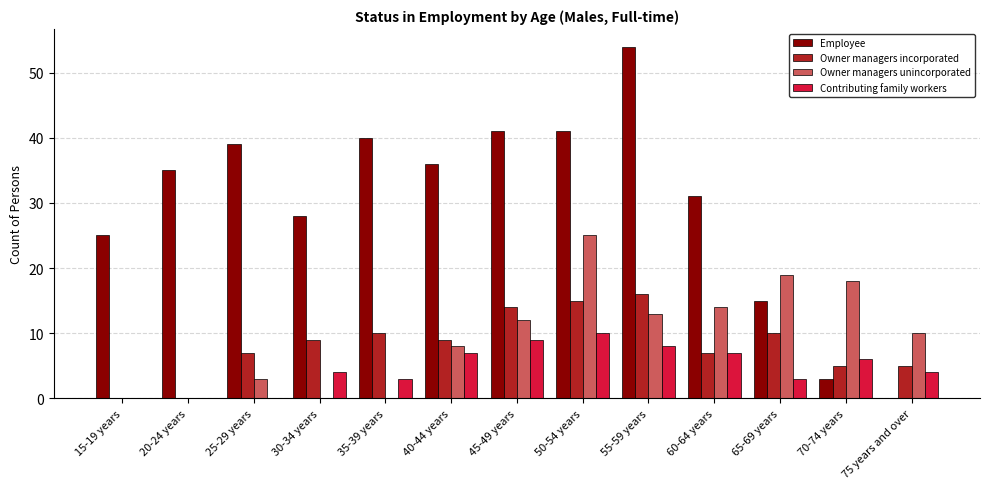

How many groups of bars are there?

13